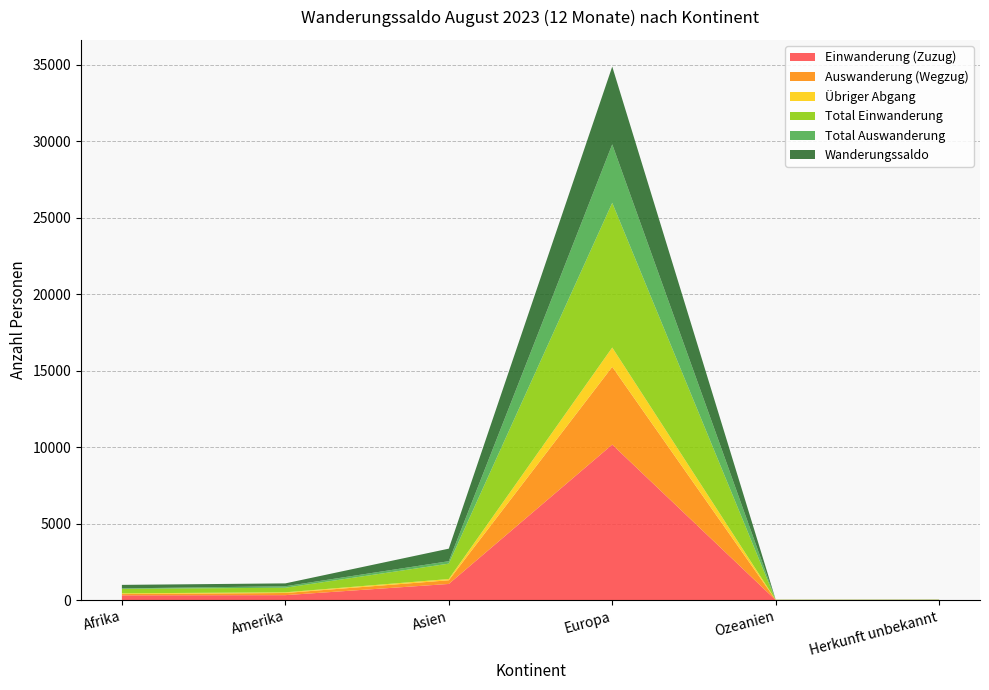

Reading right to left, what are all the values shown in this chart?

Einwanderung (Zuzug): 13	10	10166	1060	328	314
Auswanderung (Wegzug): 4	8	5082	240	141	84
Übriger Abgang: 4	2	1262	81	44	50
Total Einwanderung: 12	8	9456	1006	300	287
Total Auswanderung: 0	6	3820	159	97	34
Wanderungssaldo: 9	2	5084	820	187	230